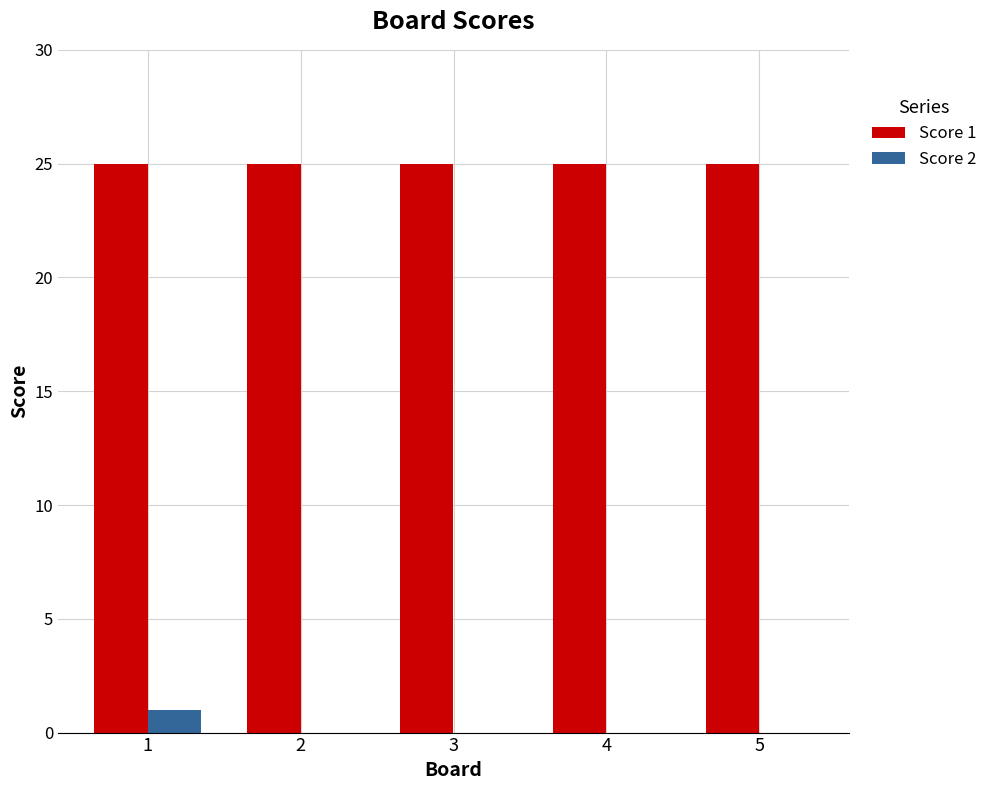

Is it true that Score 1 equals 25 at 5?

True